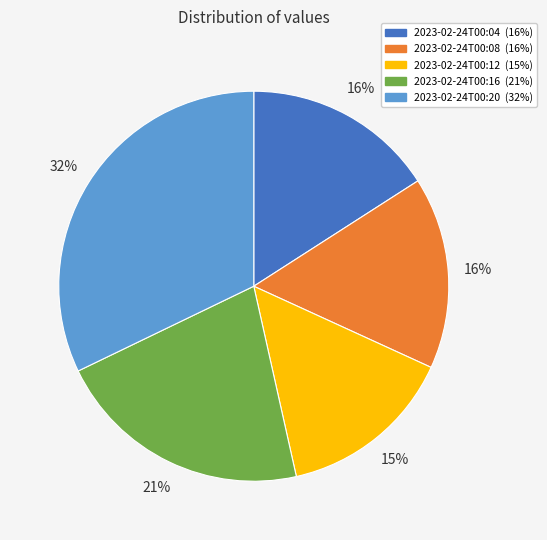

How many segments does this pie chart have?

5